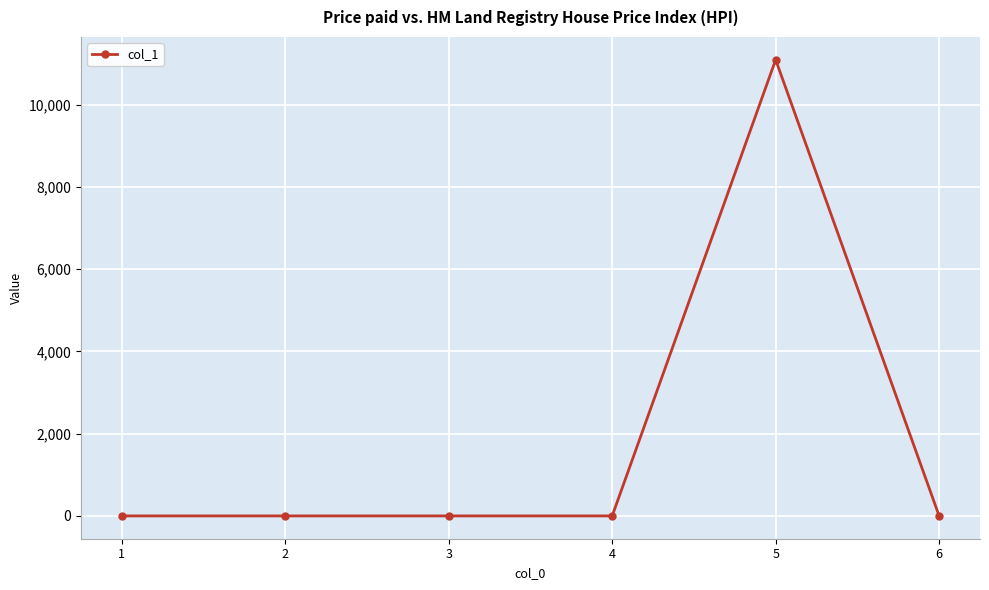

What is the change in value from 5 to 6?

-11089.1